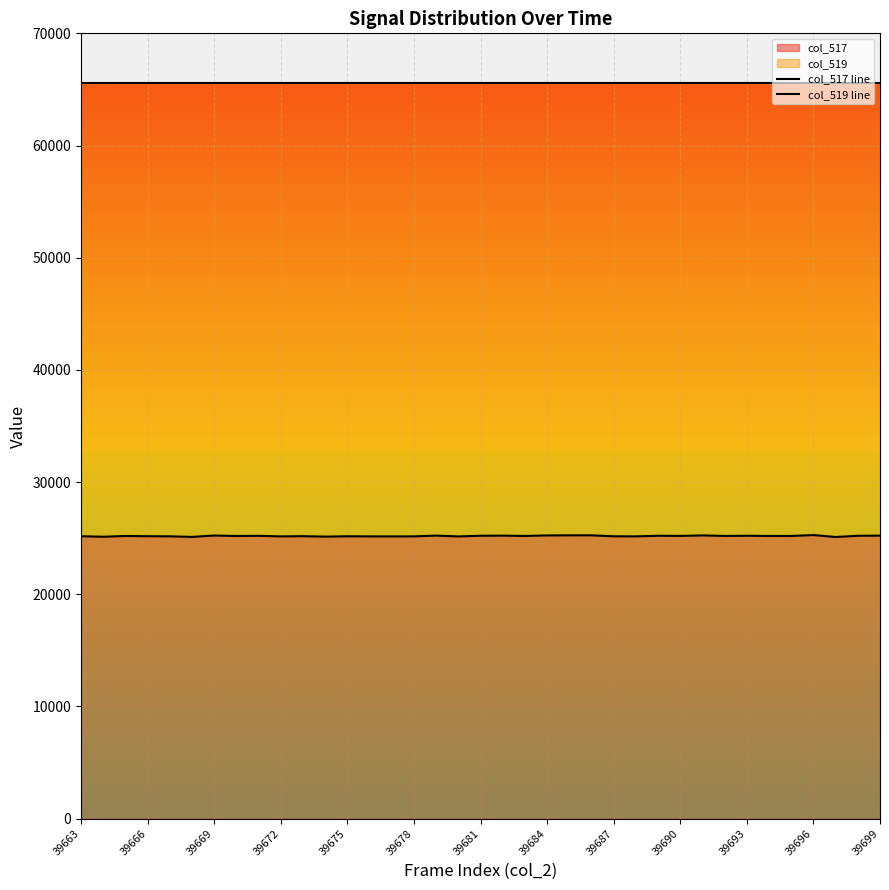

Which series has the widest spread of values?

col_517 line